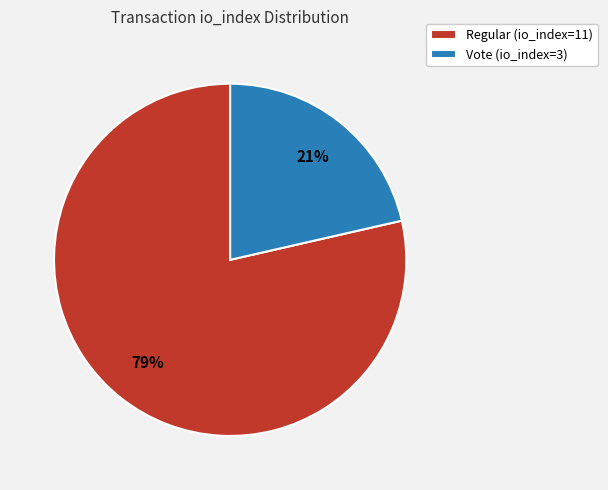

Between Vote (io_index=3) and Regular (io_index=11), which is larger?

Regular (io_index=11)